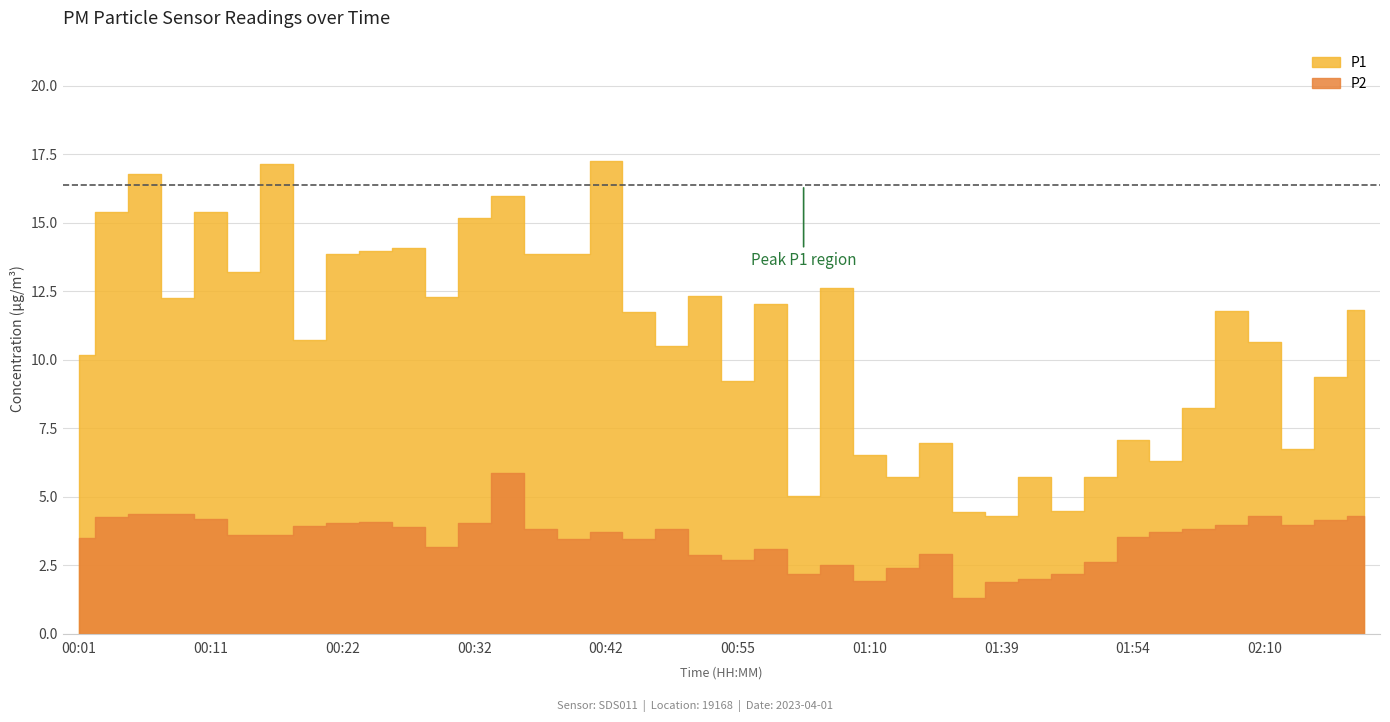

What are all the series names shown in the legend?

P1, P2